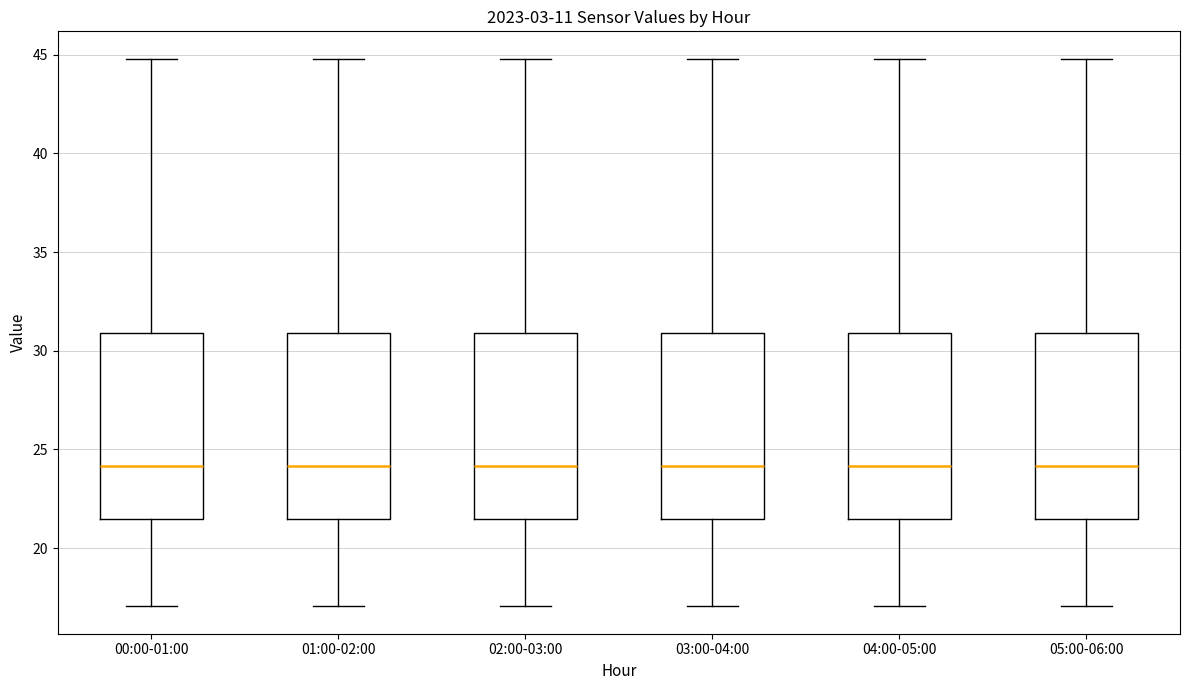

Where is the upper edge of the box for 04:00-05:00 on the y-axis? The values are not printed on the chart, so give them approximately, as read against the axis.

31.0